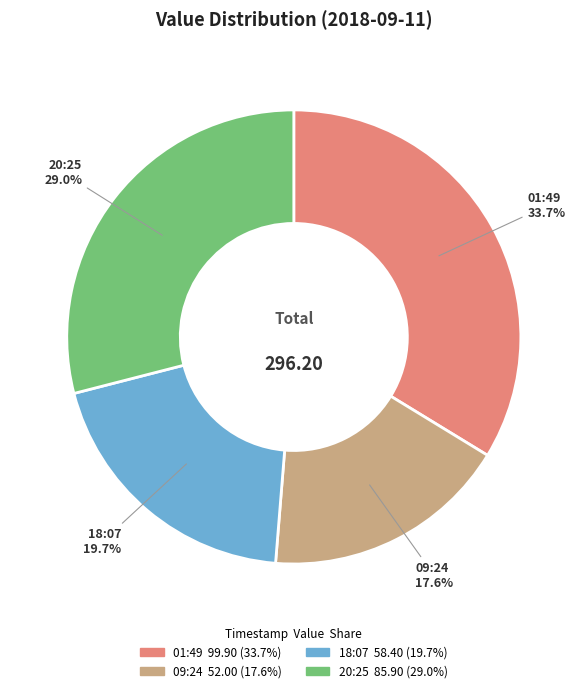

Is there any slice that represents more than half of the pie?

No